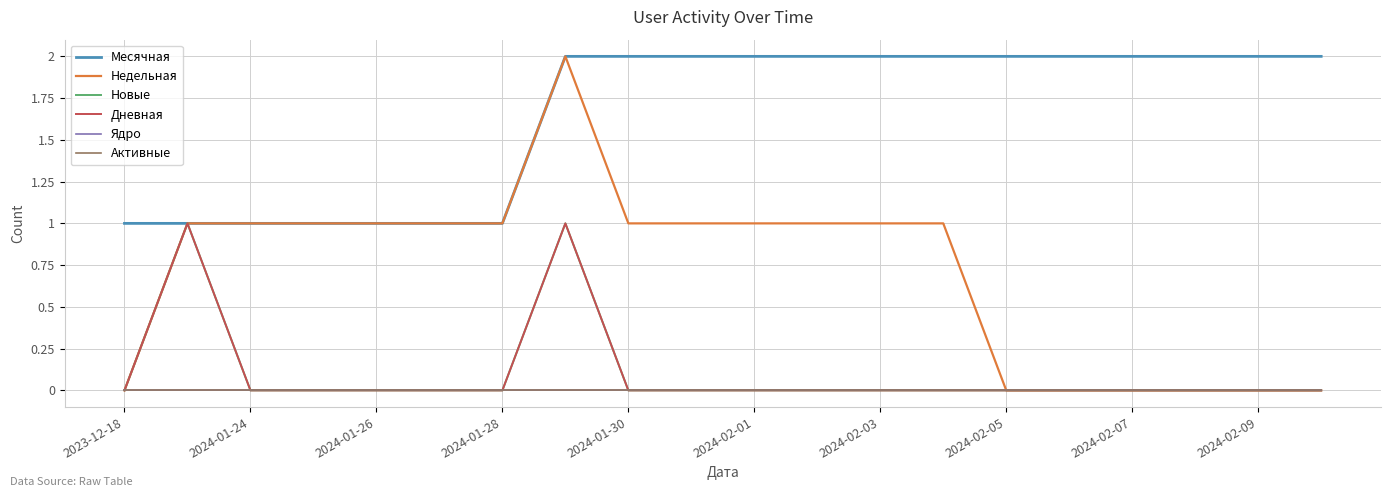

Does the chart display data point markers on the line(s)?

No